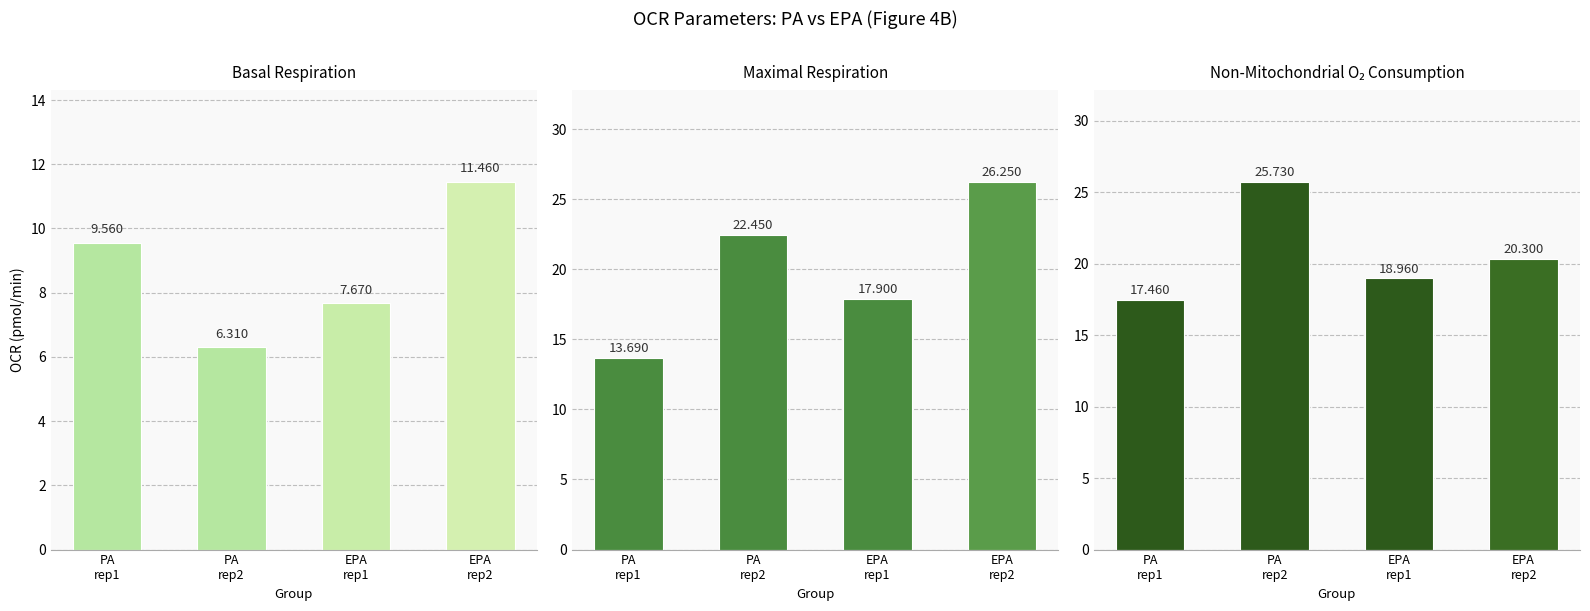

Reading left to right, extract all data points from this chart.

Basal respiration: PA
rep1=9.6	PA
rep2=6.3	EPA
rep1=7.7	EPA
rep2=11.5
Maximal respiration: PA
rep1=13.7	PA
rep2=22.4	EPA
rep1=17.9	EPA
rep2=26.2
Non-mitochondrial oxygen consumption: PA
rep1=17.5	PA
rep2=25.7	EPA
rep1=19.0	EPA
rep2=20.3